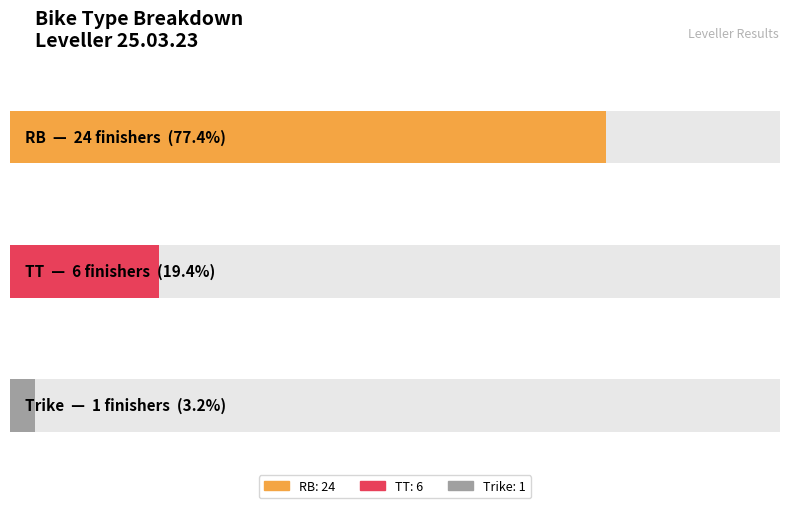

What are all the series names shown in the legend?

RB, TT, Trike